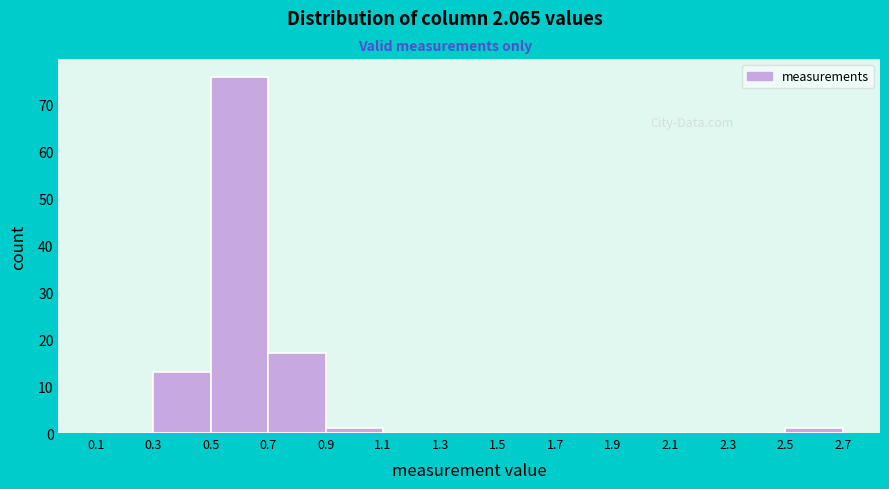

Reading left to right, transcribe this chart: for each bar, give the range it covers on the x-axis and its height. The values are not printed on the chart, so give them approximately, as read against the axis.

0.1 to 0.3: 0
0.3 to 0.5: 13
0.5 to 0.7: 76
0.7 to 0.9: 17
0.9 to 1.1: 1
1.1 to 1.3: 0
1.3 to 1.5: 0
1.5 to 1.7: 0
1.7 to 1.9: 0
1.9 to 2.1: 0
2.1 to 2.3: 0
2.3 to 2.5: 0
2.5 to 2.7: 1